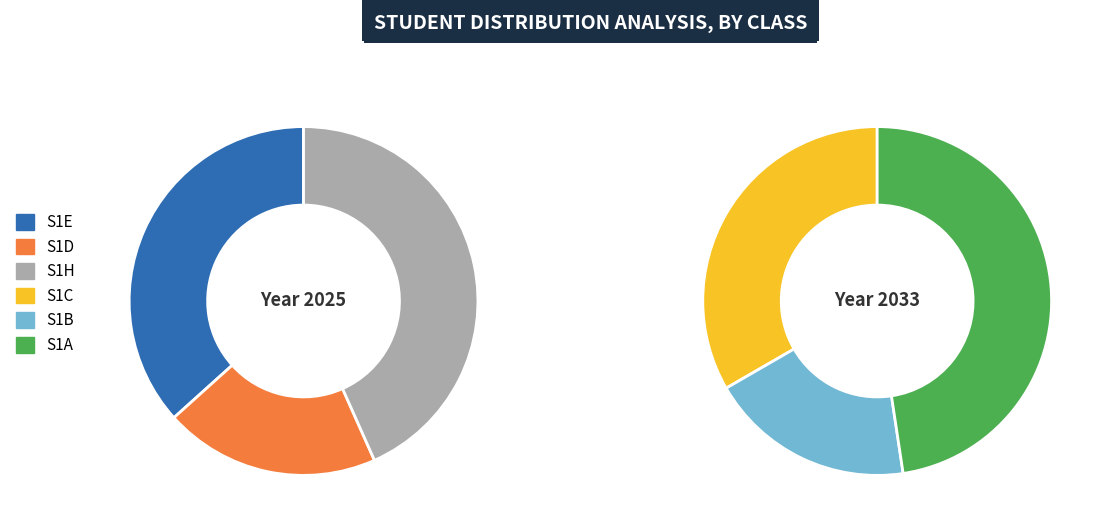

Count the number of slices in the pie.

6